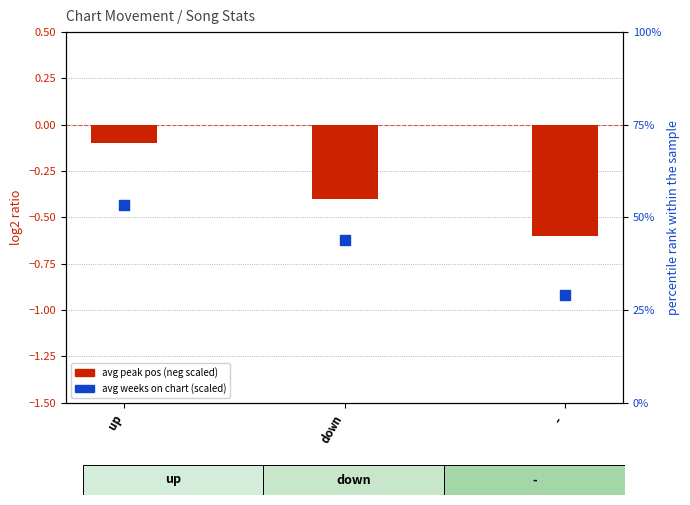

Which series contains the highest Y value?

avg weeks on chart (scaled)